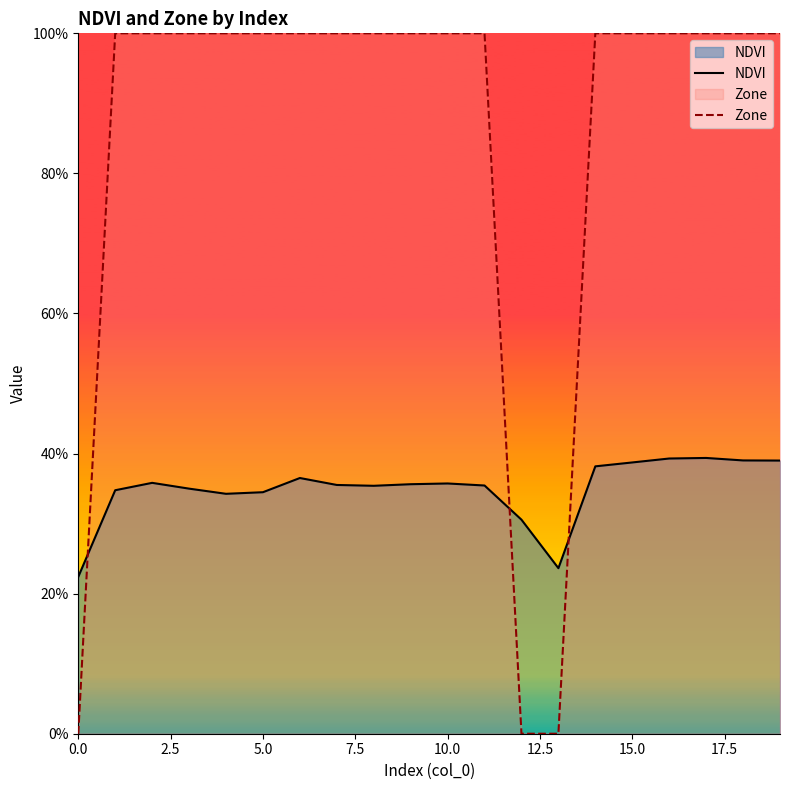

True or false: Zone has more than 0 points higher than both neighbors.

False